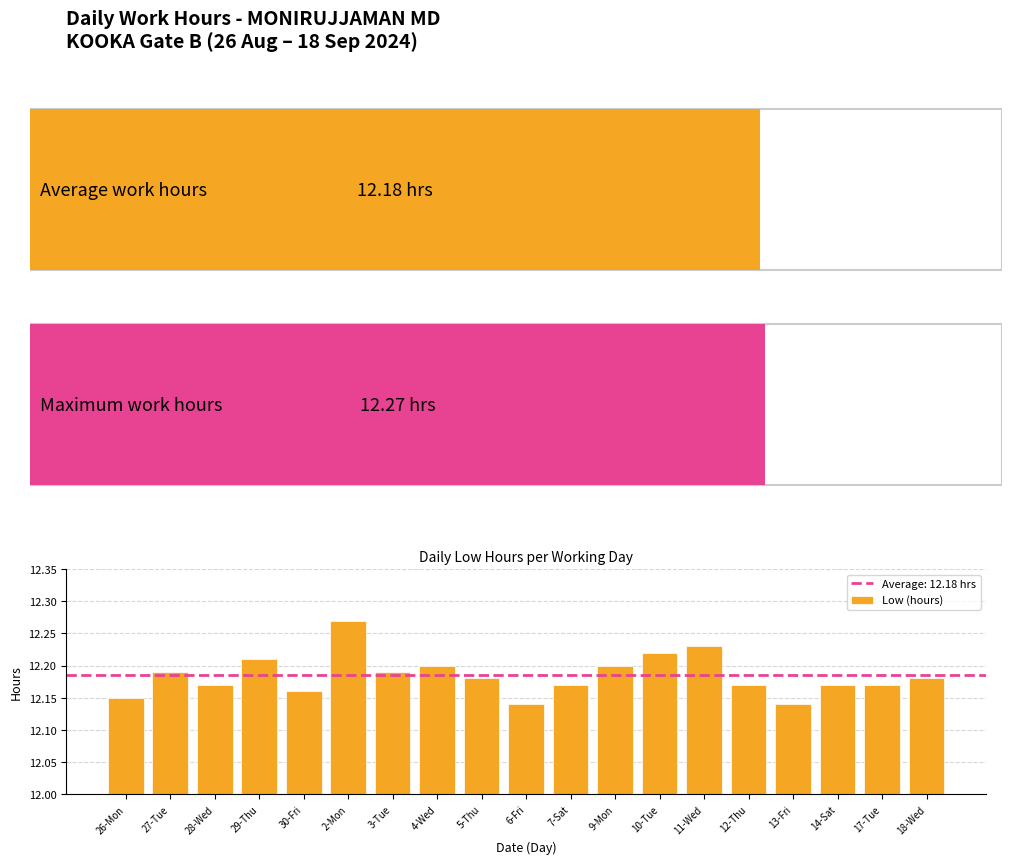

How many bars are there in total?

19